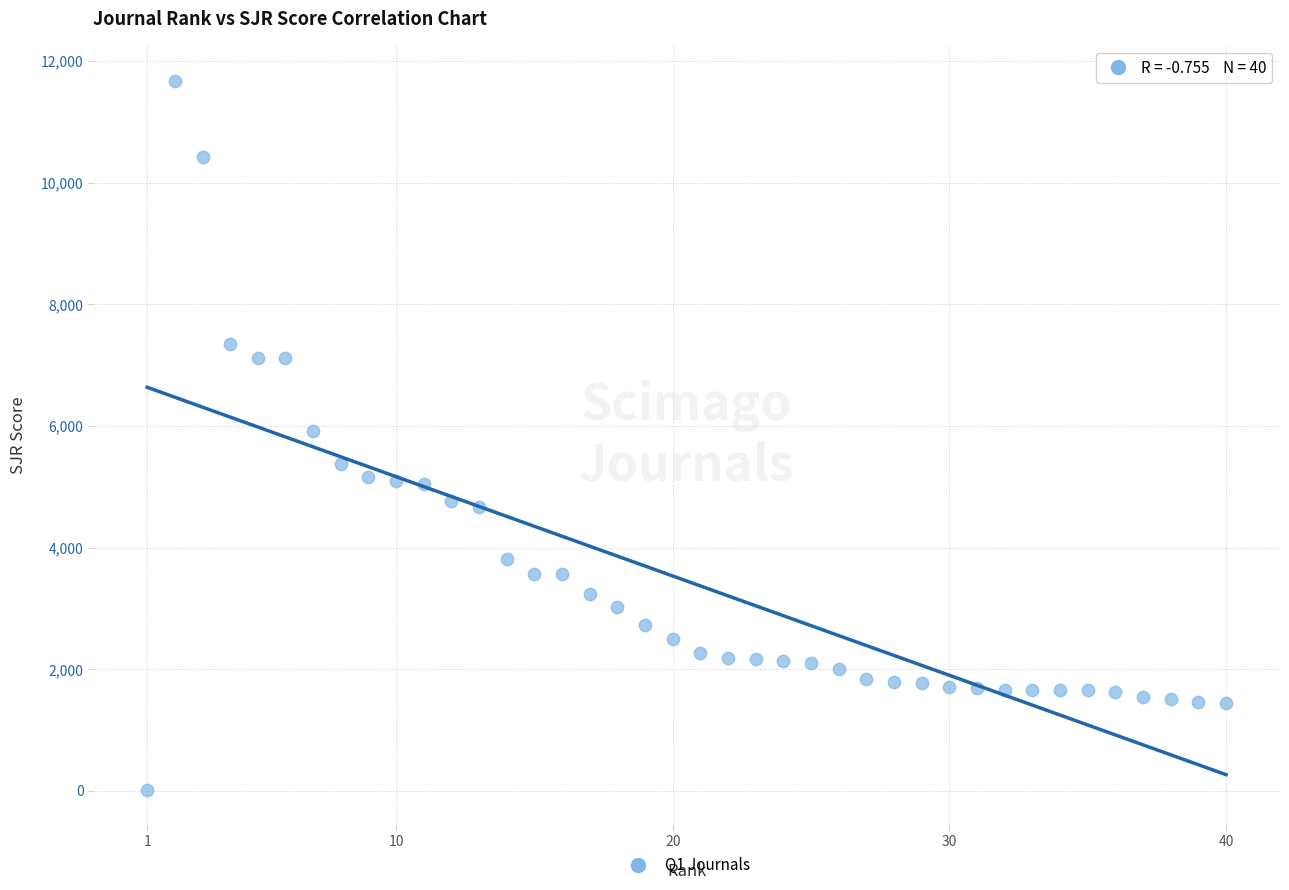

What is the range of X values (max minus min)?

39